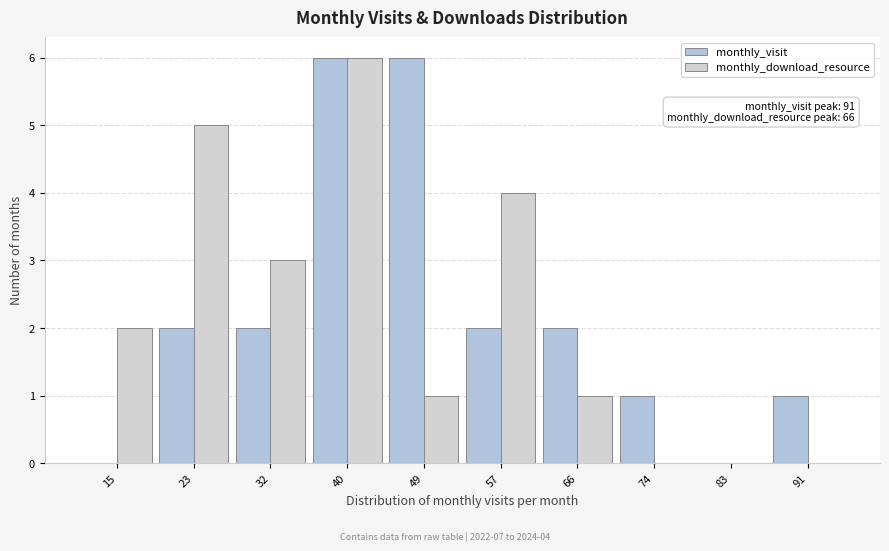

In the monthly_download_resource series, which range on the x-axis has the tallest bar?

36.5 to 45.0